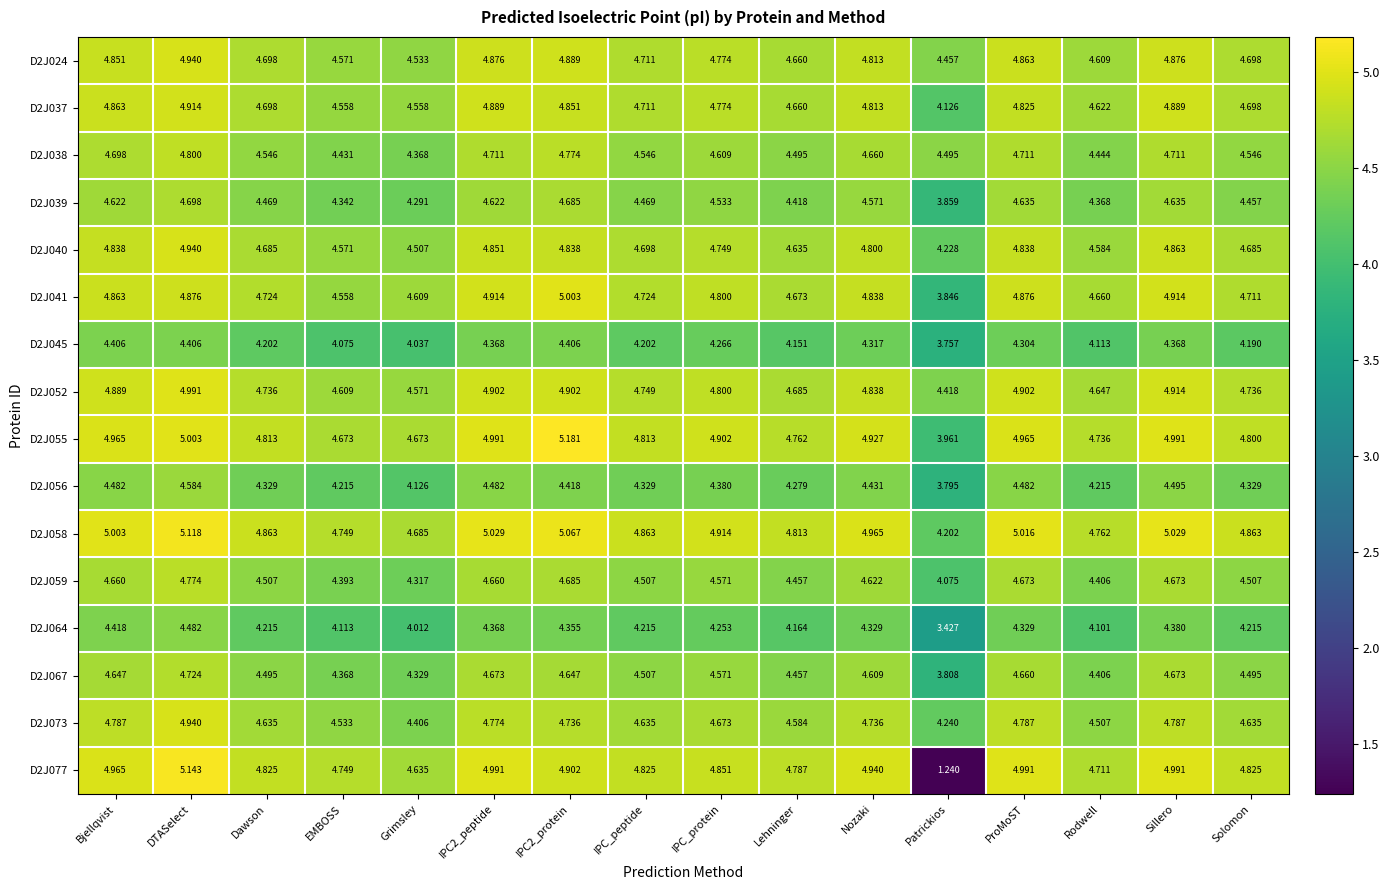

Which category has the lowest value in the D2J056 series?

Patrickios